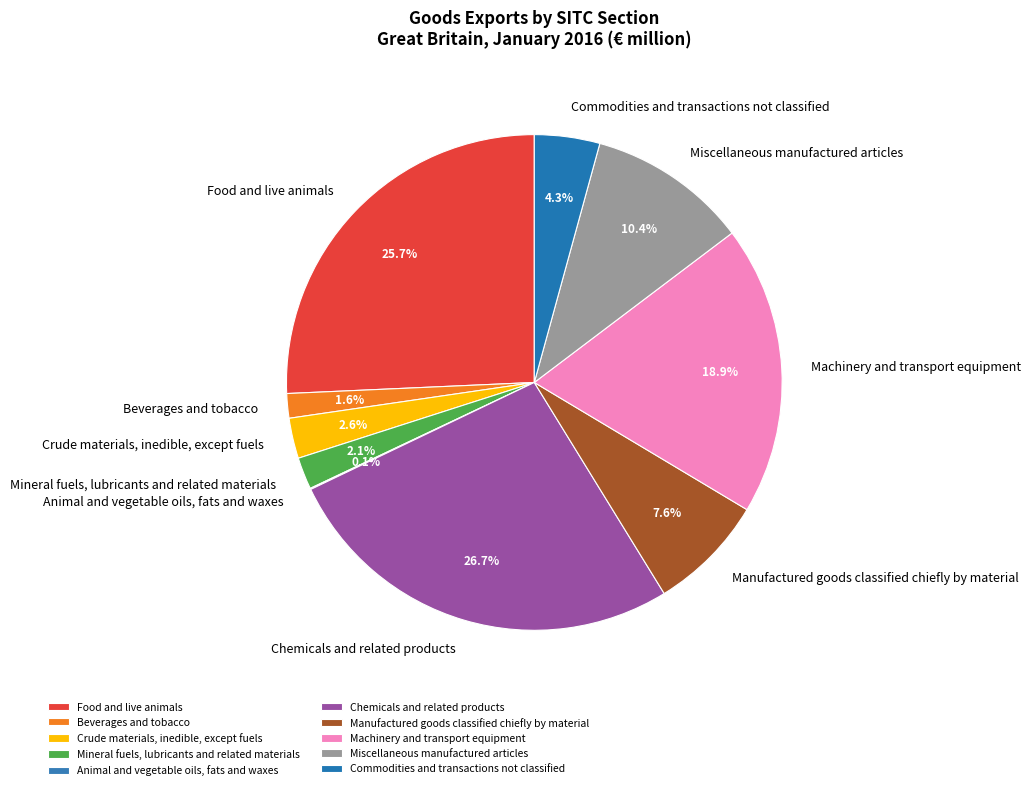

Does Chemicals and related products represent more than half of the total?

No